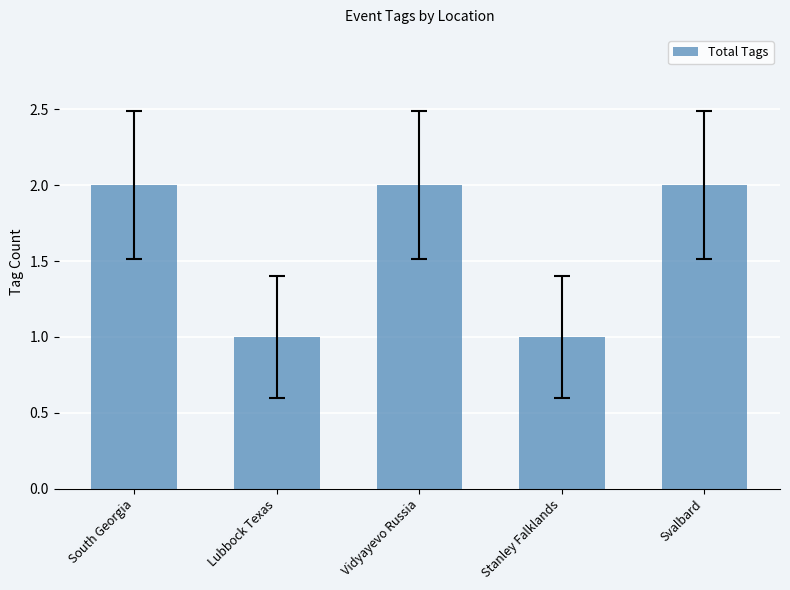

Does the chart contain stacked bars?

No